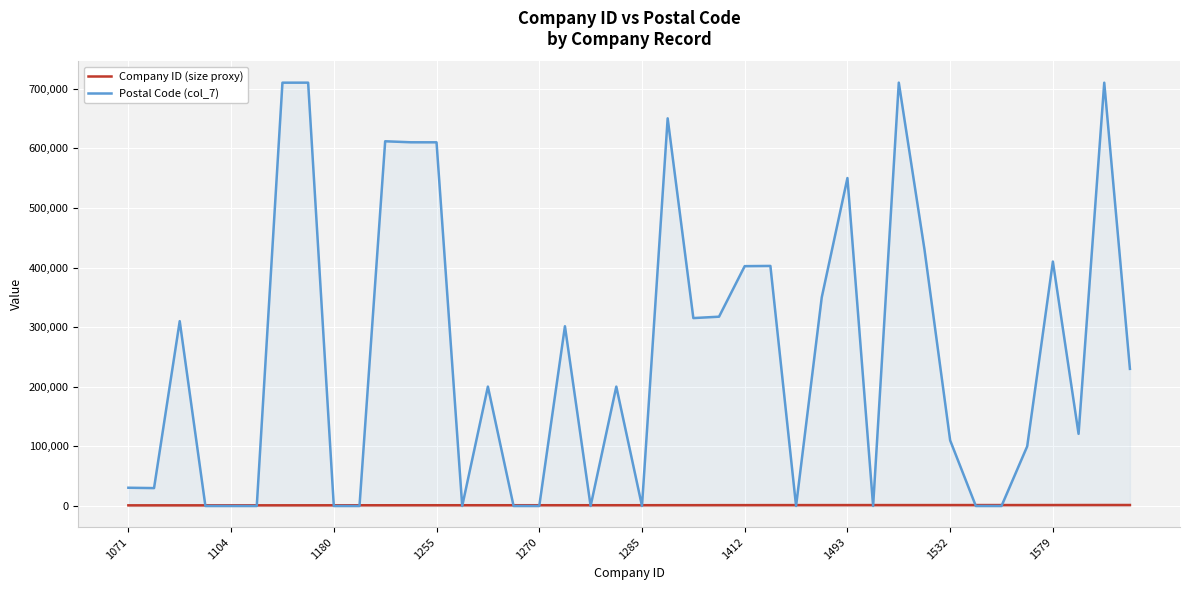

True or false: Company ID (size proxy) and Postal Code (col_7) cross at least once.

True